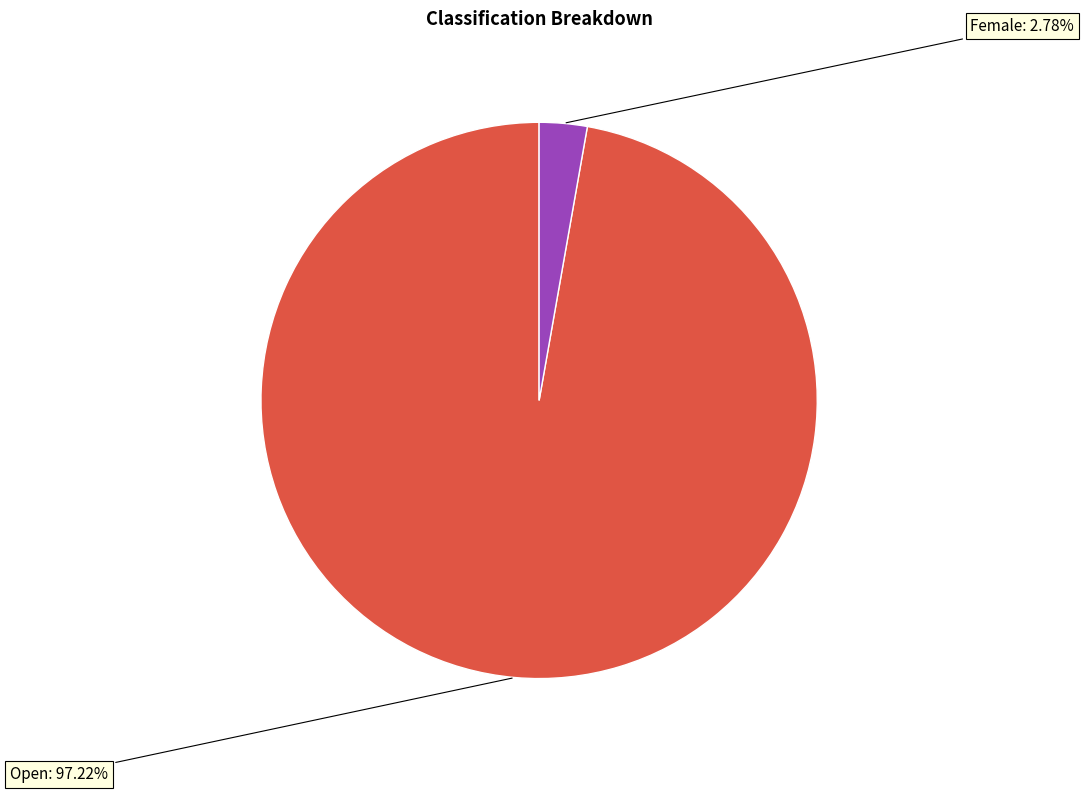

Which category has the biggest portion of the pie?

Open